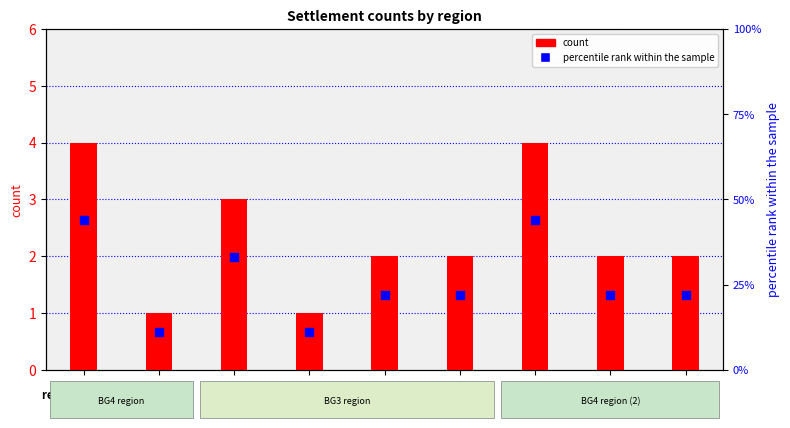

What are all the series names shown in the legend?

count, percentile rank within the sample